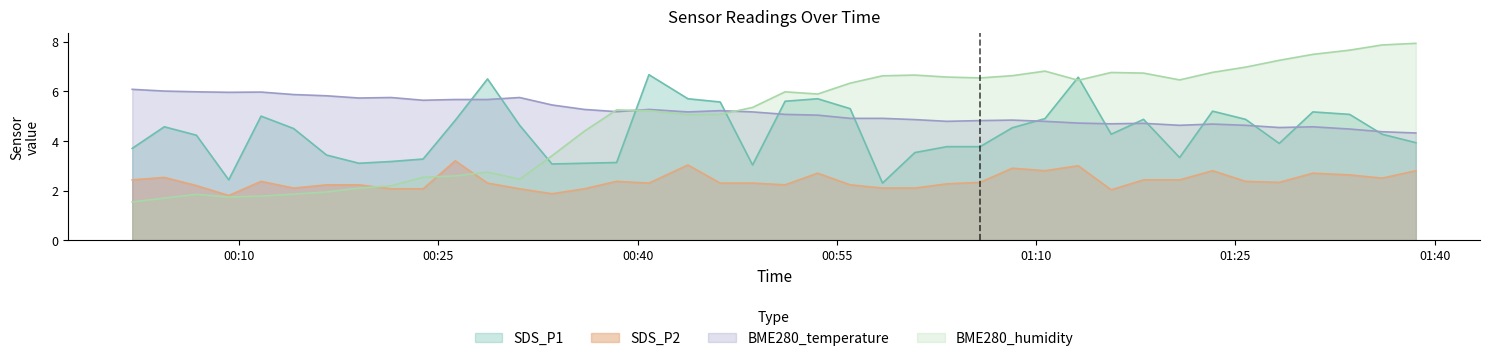

Which series has the widest spread of values?

BME280_humidity